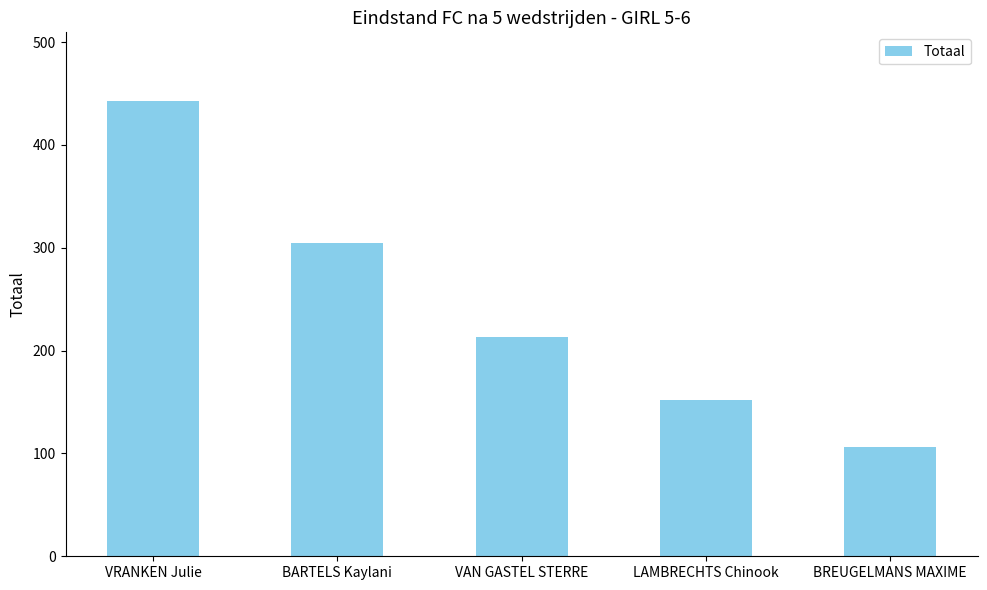

Approximately how many times larger is the value at BREUGELMANS MAXIME compared to LAMBRECHTS Chinook?

0.7